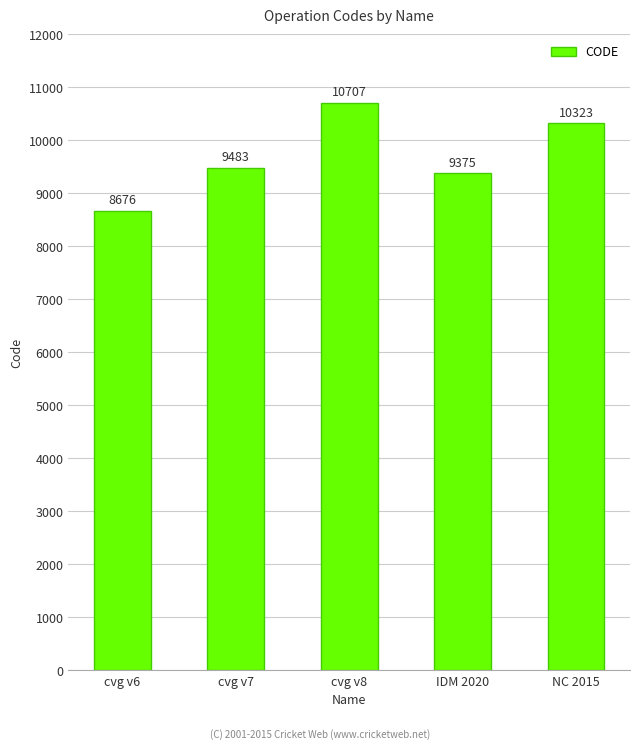

How many distinct data groups are displayed?

1